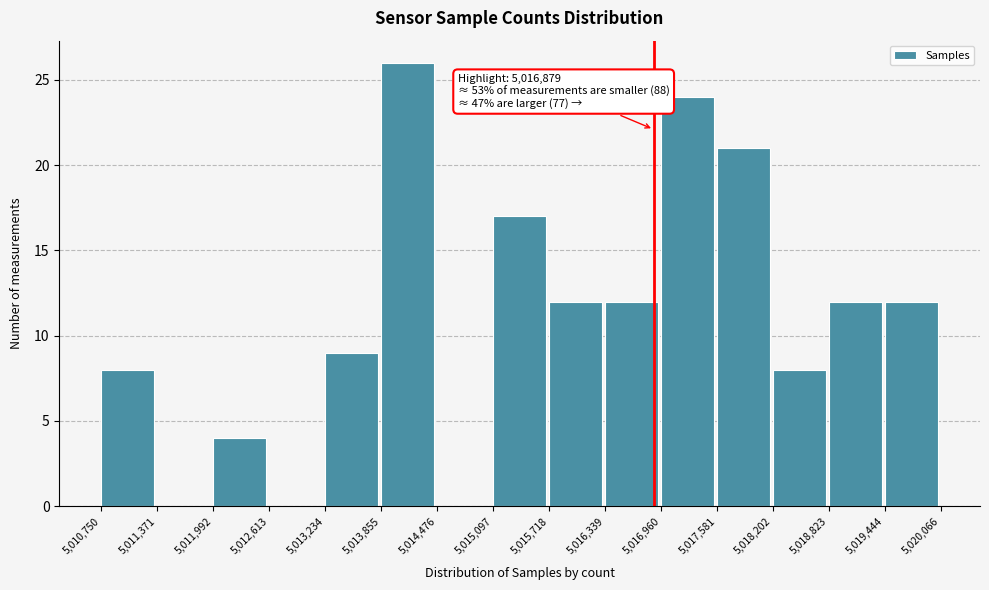

Which range on the x-axis has the tallest bar?

5,013,855 to 5,014,476